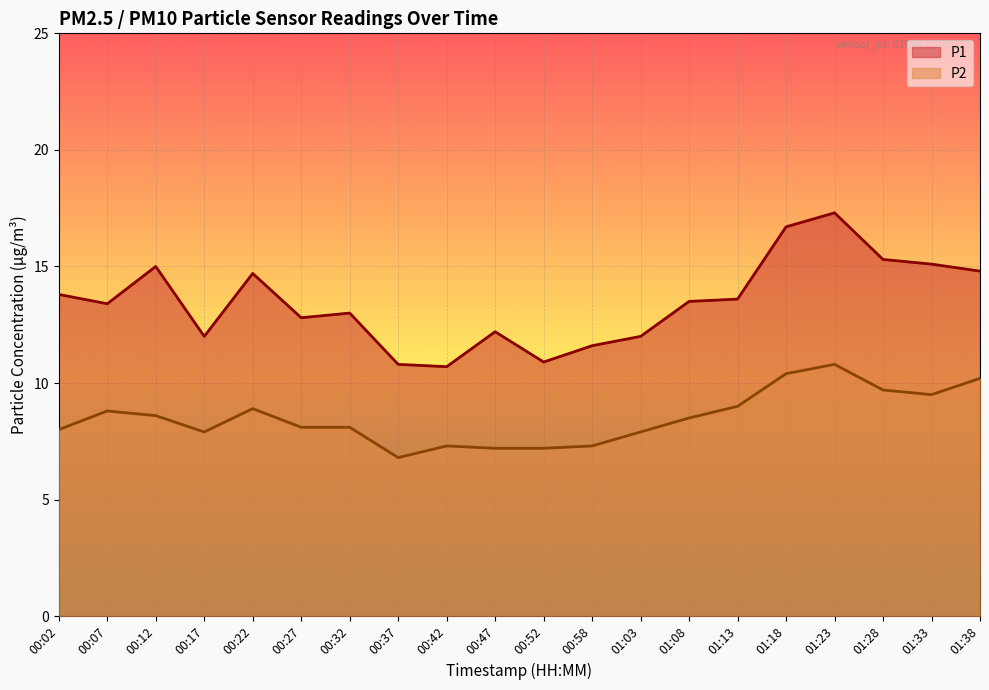

Which category has the highest value in the P1 series?

01:23